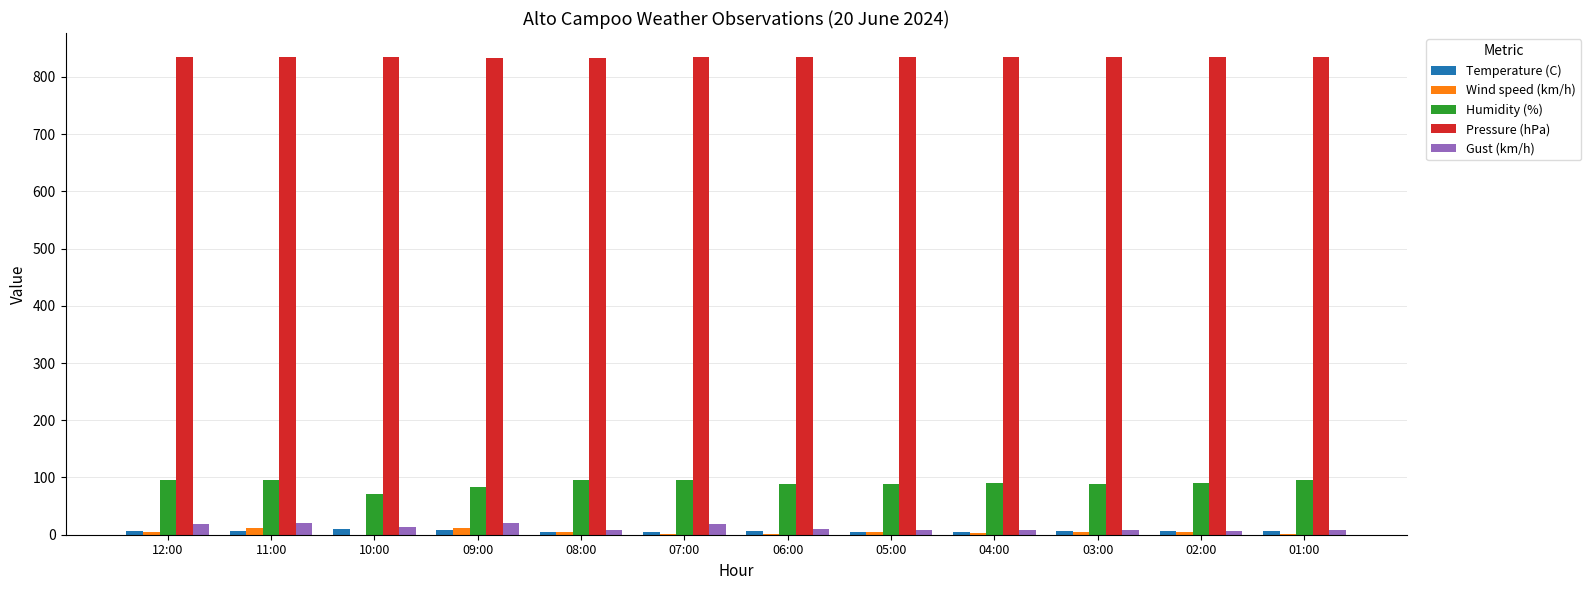

How many groups of bars are there?

12